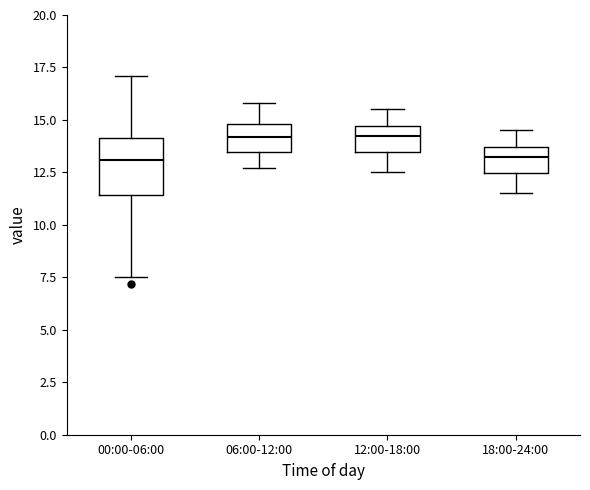

Where does the upper whisker of the box for 00:00-06:00 end on the y-axis? The values are not printed on the chart, so give them approximately, as read against the axis.

17.0